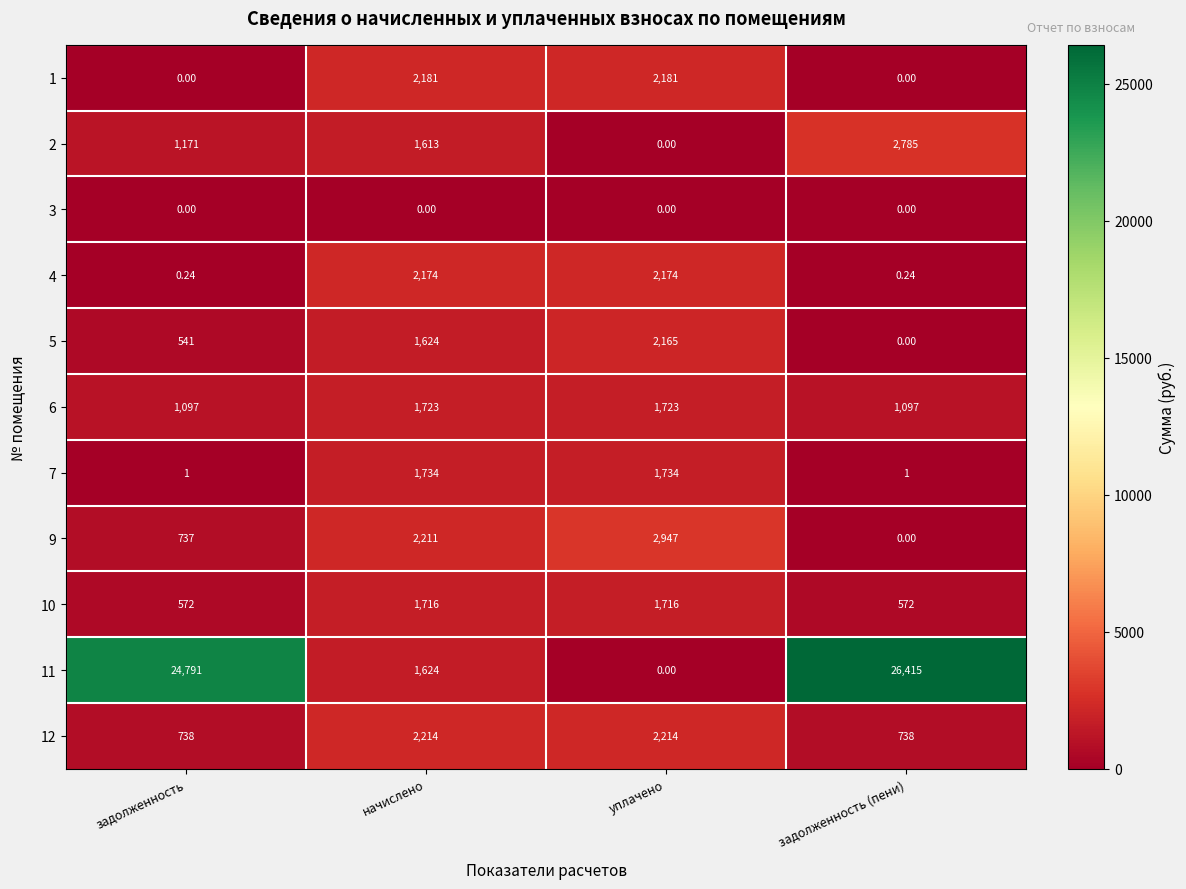

At which category is the sum across all series the highest?

задолженность (пени)